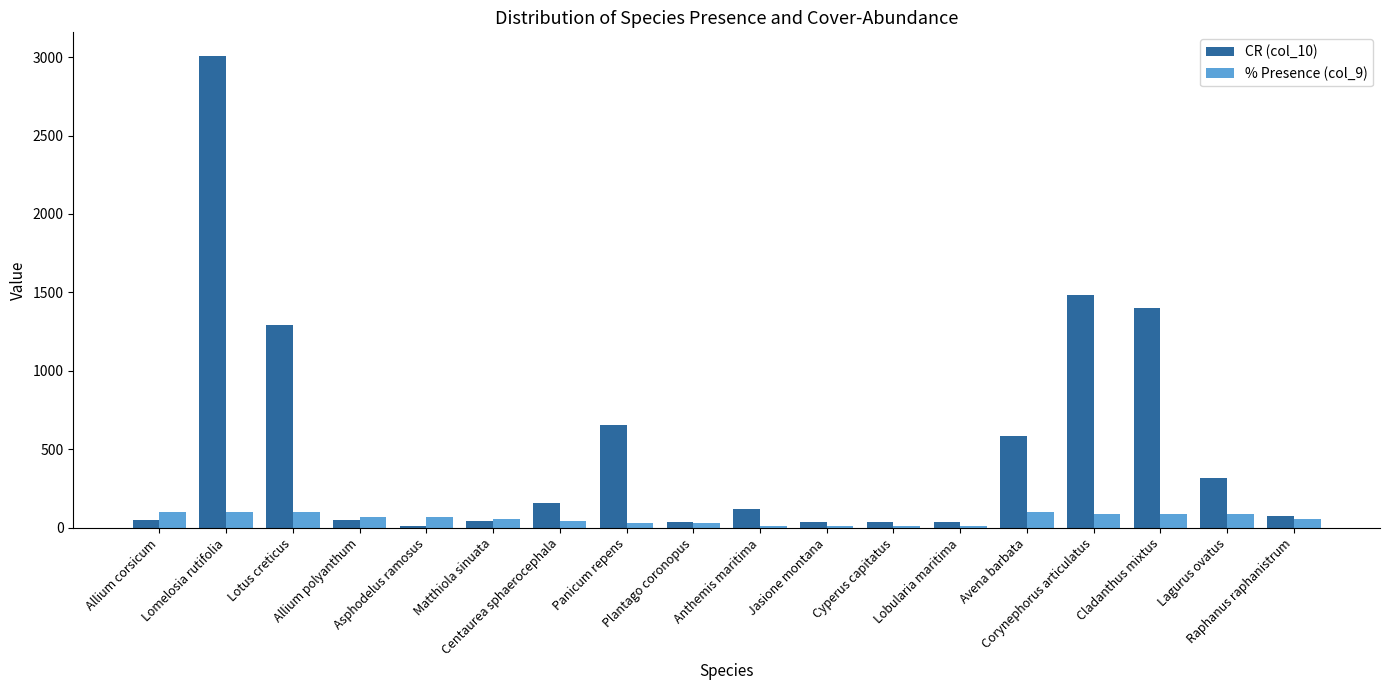

Rank the series by their average value, from highest to lowest.

CR (col_10), % Presence (col_9)